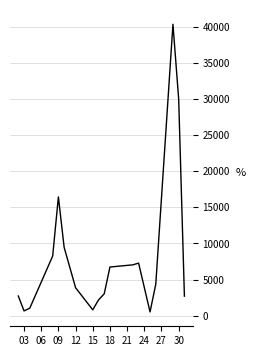

What is the difference between the maximum and second lowest values?

39648.9